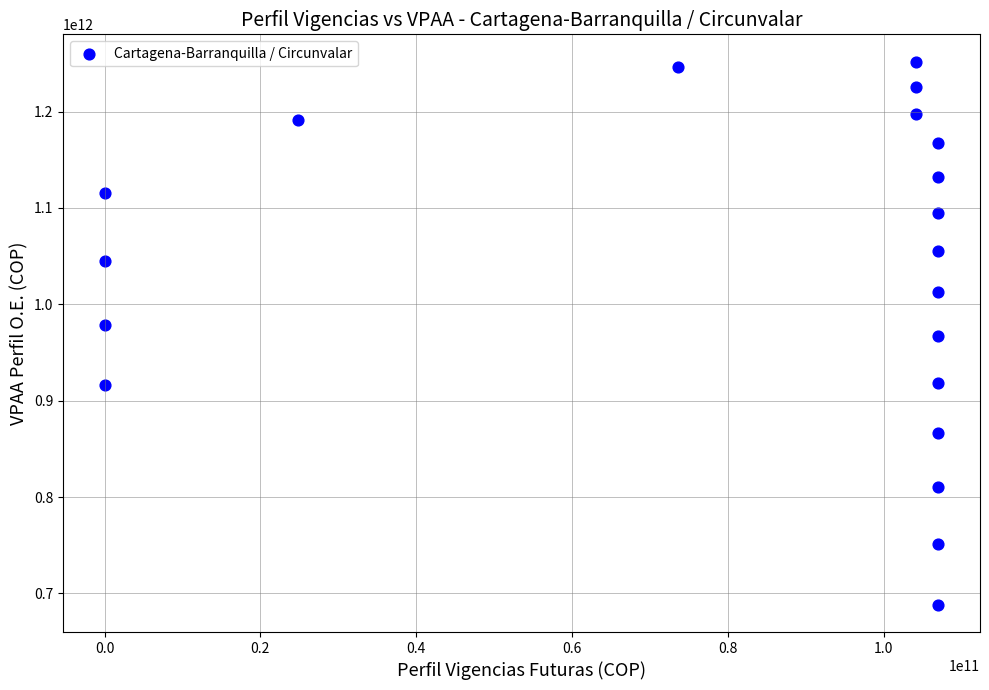

What is the range of X values (max minus min)?

107029070092.0